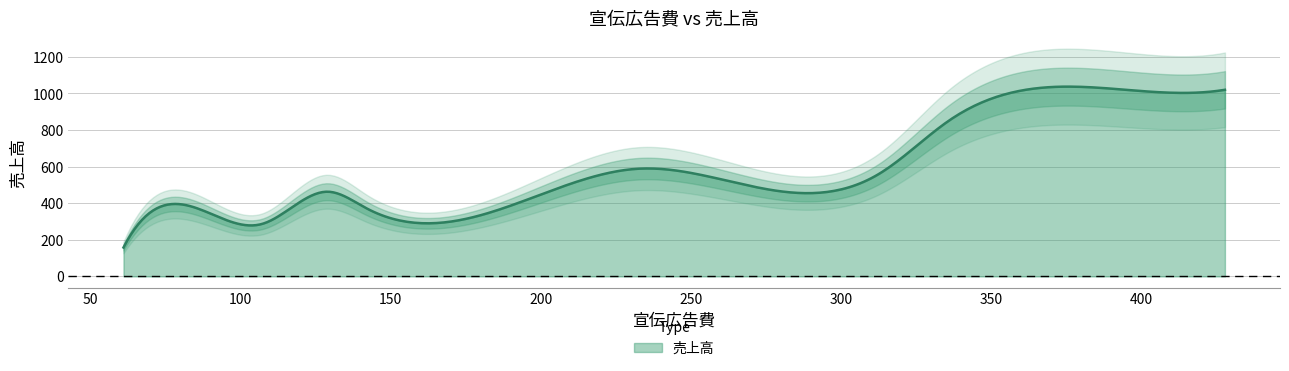

True or false: the data has more than 1 interior local peaks.

True